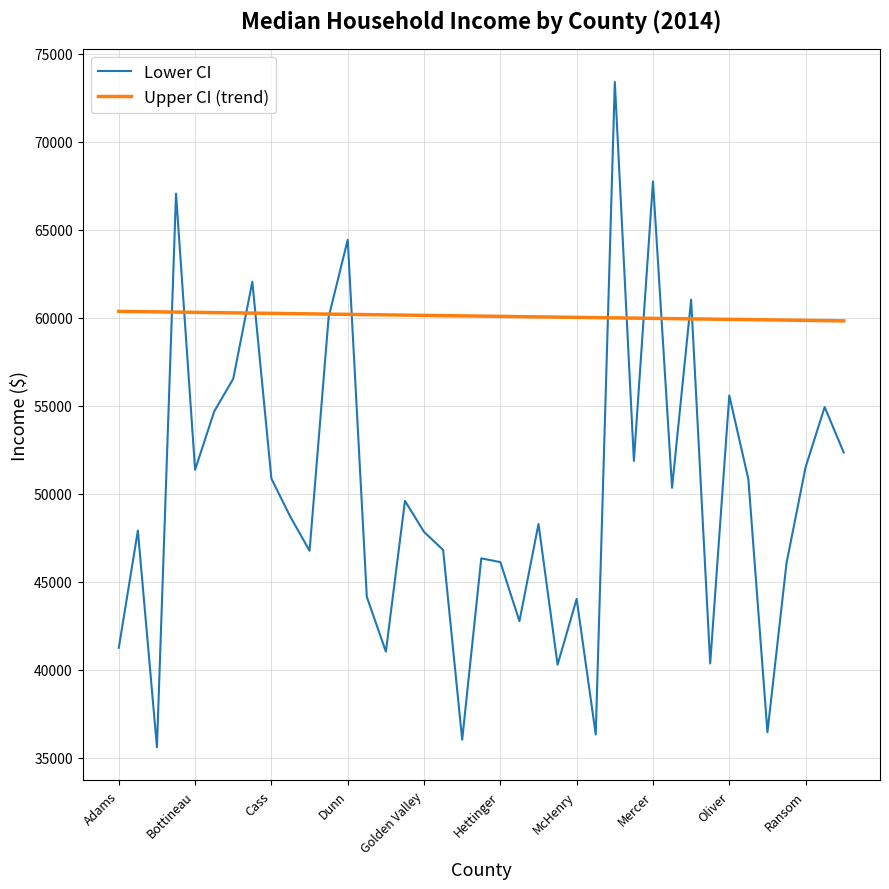

What is the greatest value displayed?

73397.0